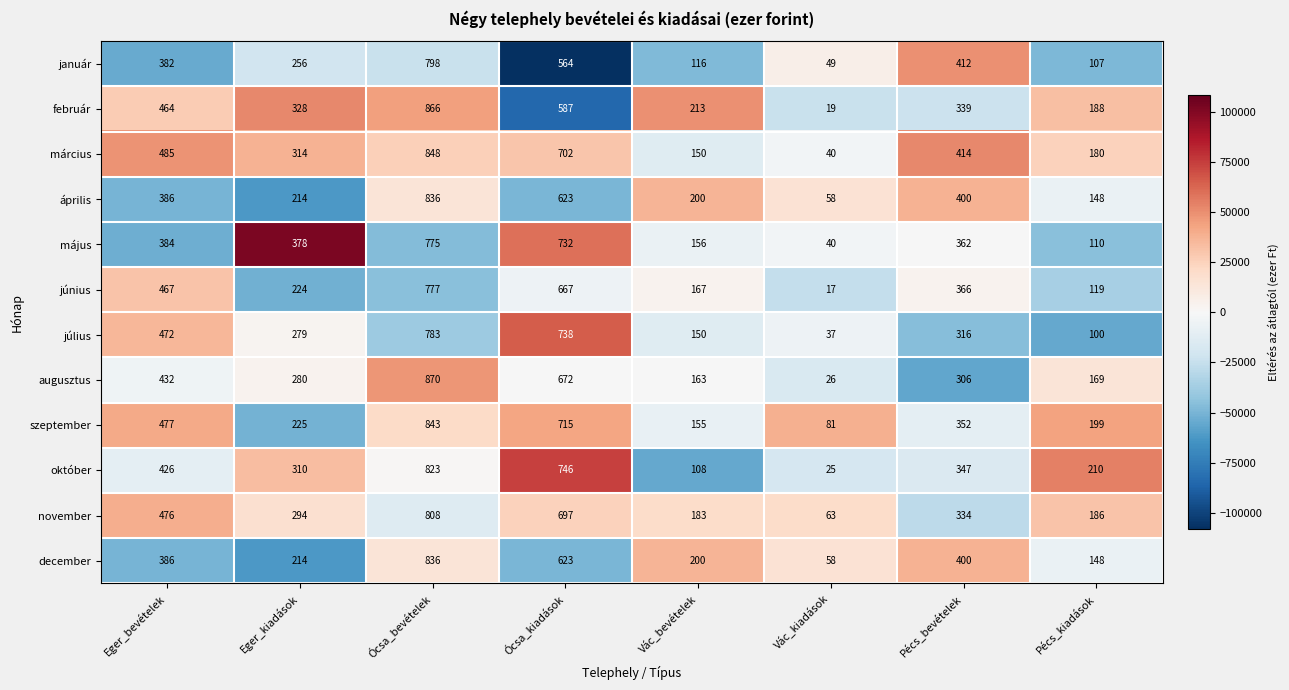

What is the sum of all június values?

2804